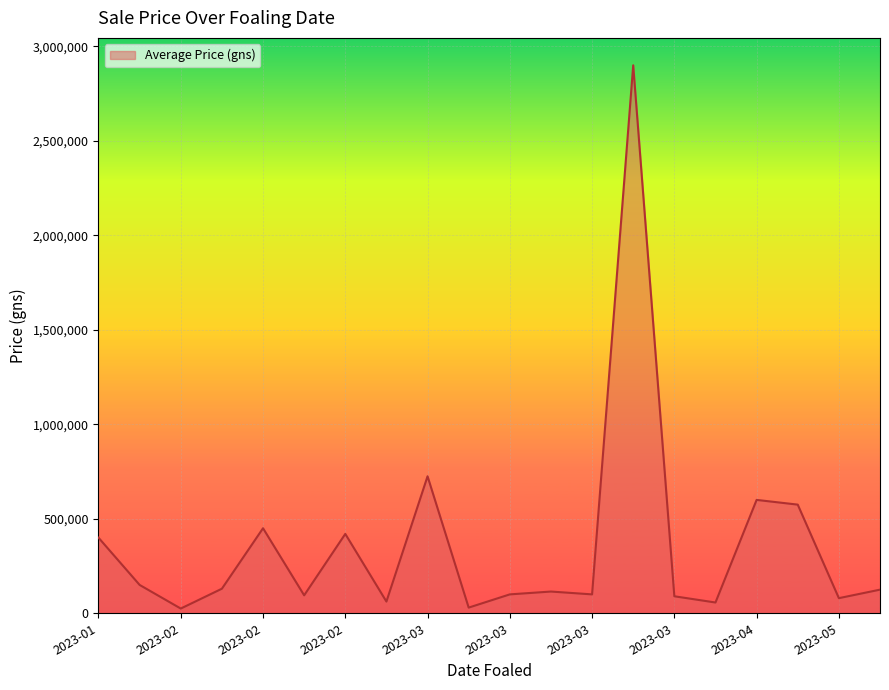

What is the difference between the maximum and minimum values?

2875000